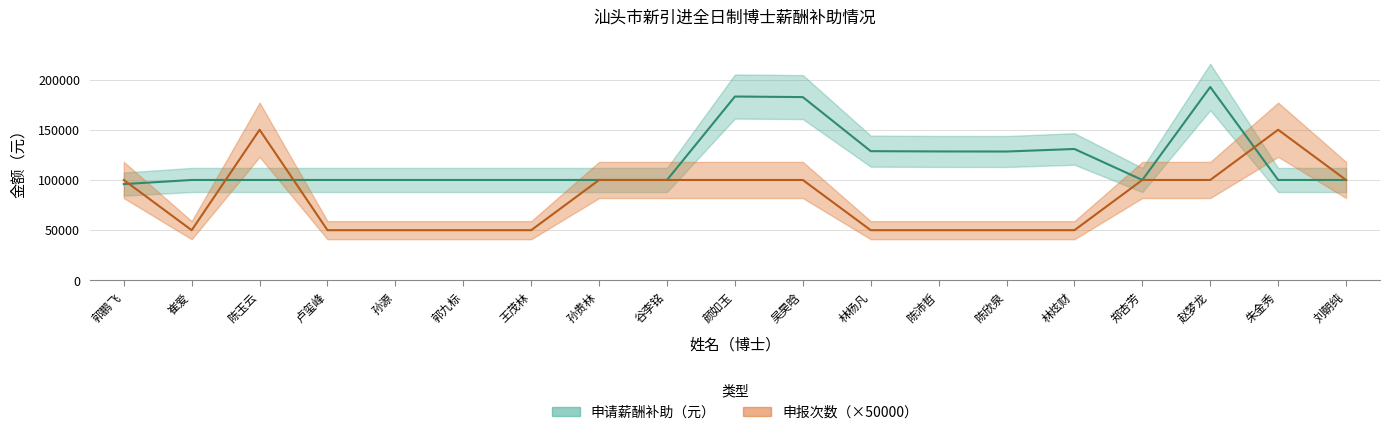

List the series in order of their overall mean, highest first.

申请薪酬补助（元）, 申报次数（×50000）